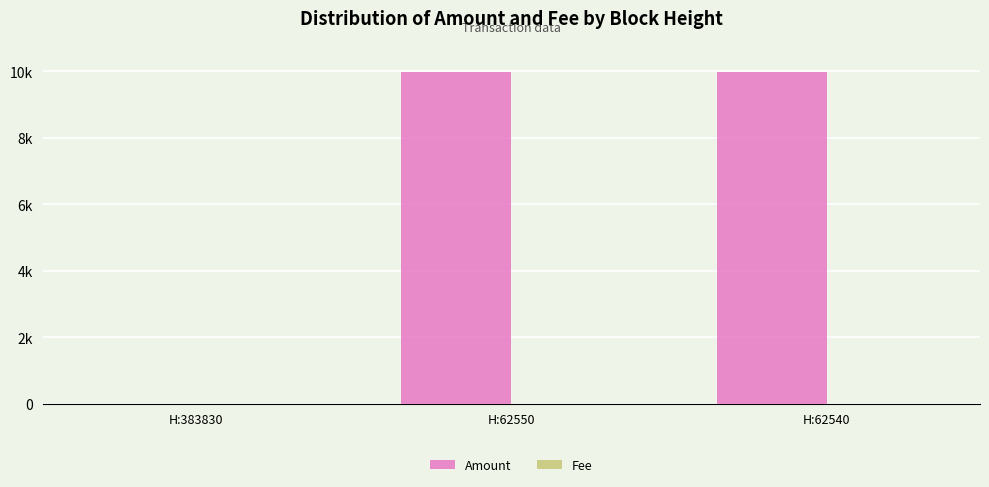

Which series has the largest range (max minus min)?

Amount